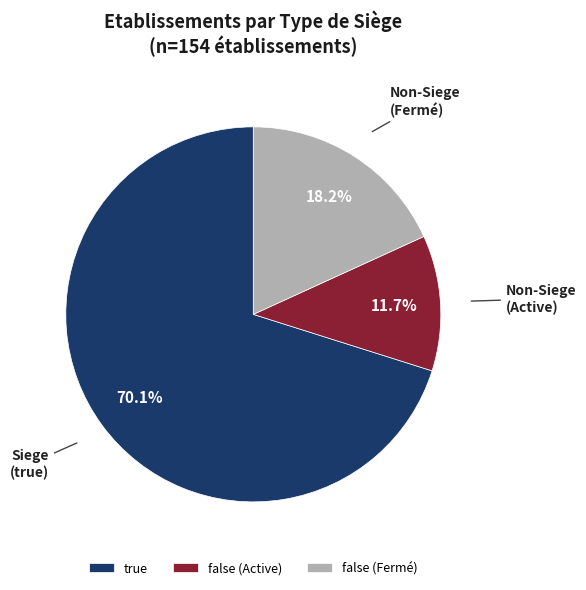

Which category has the smallest portion of the pie?

false (Active)